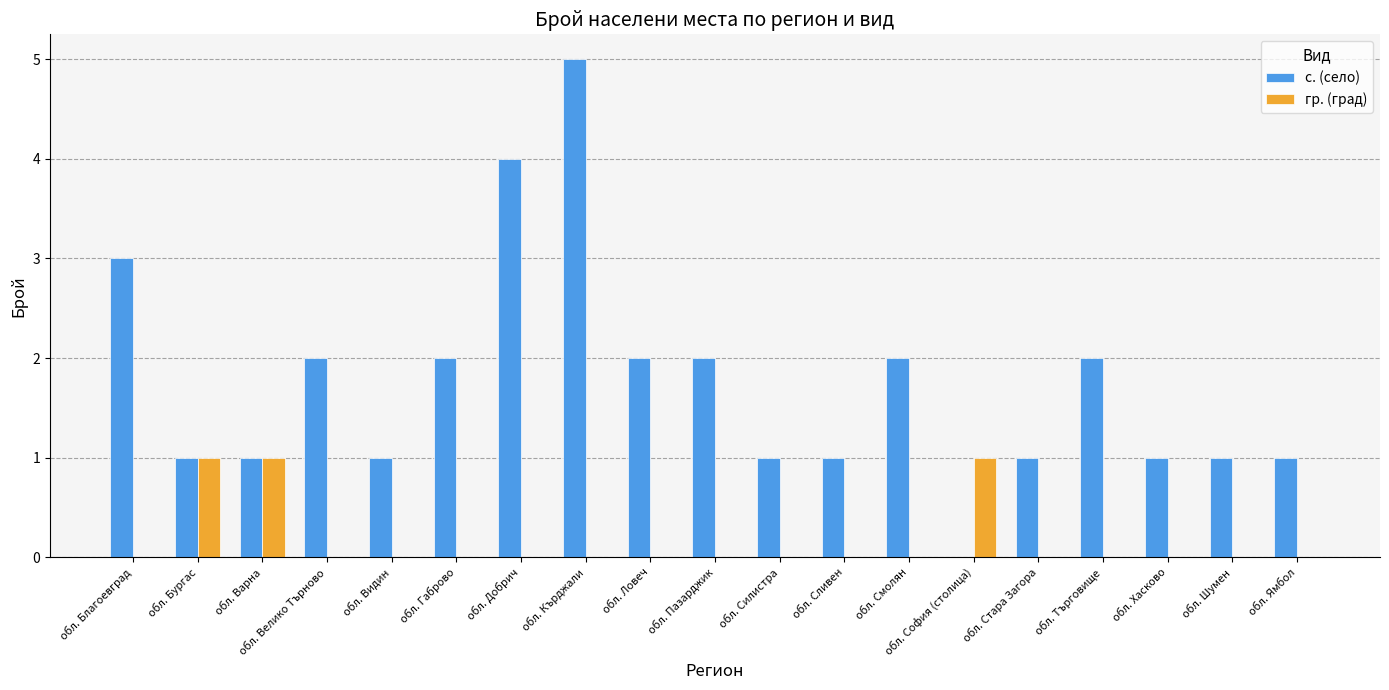

What is the total value across all series at обл. Варна?

2